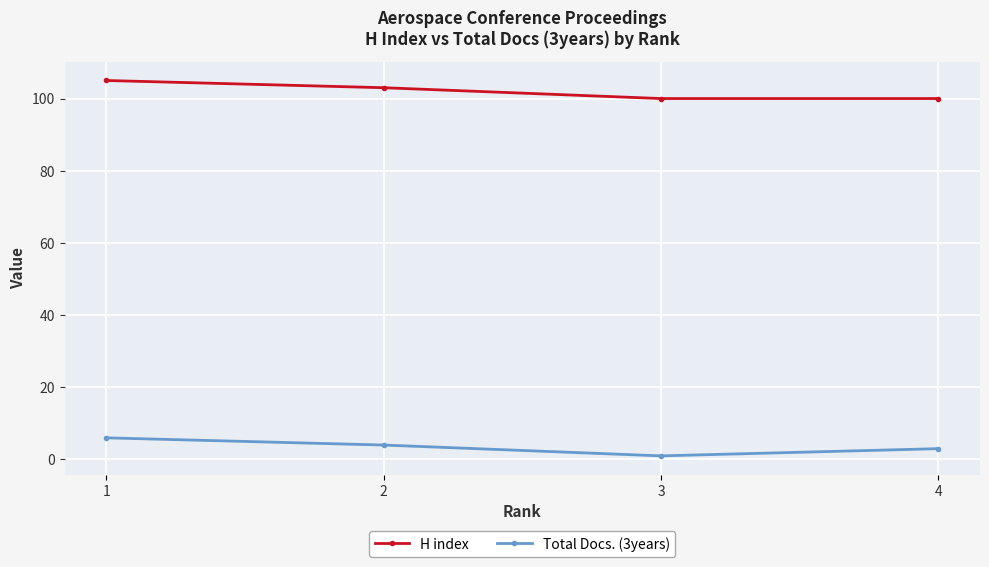

At 2, list the series in order from largest to smallest.

H index, Total Docs. (3years)